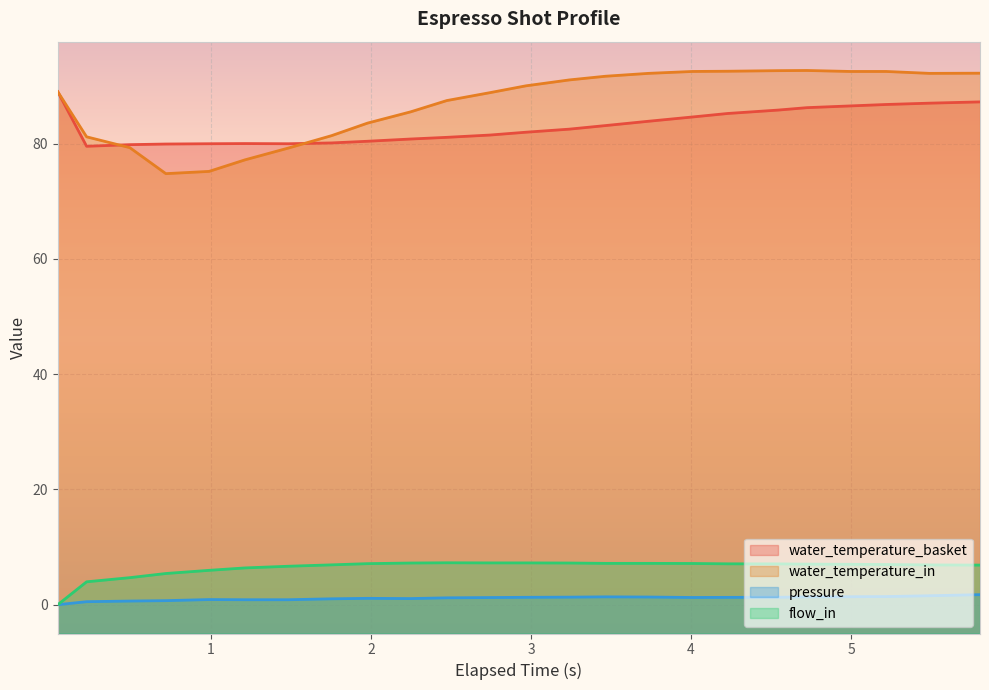

Reading right to left, what are all the values shown in this chart?

water_temperature_basket: 5.805=87.2	5.489=87.0	5.219=86.8	4.994=86.5	4.724=86.2	4.544=85.8	4.229=85.2	4.008=84.6	3.734=83.9	3.465=83.1	3.239=82.5	2.969=82.0	2.745=81.5	2.474=81.1	2.249=80.8	1.979=80.4	1.754=80.1	1.484=80.0	1.214=80.0	0.989=80.0	0.719=79.9	0.494=79.8	0.224=79.5	0.044=89.0
water_temperature_in: 5.805=92.2	5.489=92.2	5.219=92.5	4.994=92.5	4.724=92.7	4.544=92.7	4.229=92.6	4.008=92.5	3.734=92.2	3.465=91.7	3.239=91.0	2.969=90.0	2.745=88.8	2.474=87.5	2.249=85.5	1.979=83.6	1.754=81.4	1.484=79.2	1.214=77.2	0.989=75.2	0.719=74.8	0.494=79.3	0.224=81.2	0.044=89.0
pressure: 5.805=1.7	5.489=1.6	5.219=1.4	4.994=1.4	4.724=1.4	4.544=1.3	4.229=1.3	4.008=1.2	3.734=1.3	3.465=1.4	3.239=1.3	2.969=1.3	2.745=1.2	2.474=1.2	2.249=1.1	1.979=1.1	1.754=1.0	1.484=0.9	1.214=0.9	0.989=0.9	0.719=0.7	0.494=0.6	0.224=0.5	0.044=0.0
flow_in: 5.805=6.9	5.489=6.9	5.219=7.0	4.994=7.0	4.724=7.0	4.544=7.1	4.229=7.1	4.008=7.2	3.734=7.2	3.465=7.2	3.239=7.2	2.969=7.2	2.745=7.2	2.474=7.3	2.249=7.2	1.979=7.1	1.754=6.9	1.484=6.7	1.214=6.4	0.989=6.0	0.719=5.4	0.494=4.7	0.224=4.0	0.044=0.0